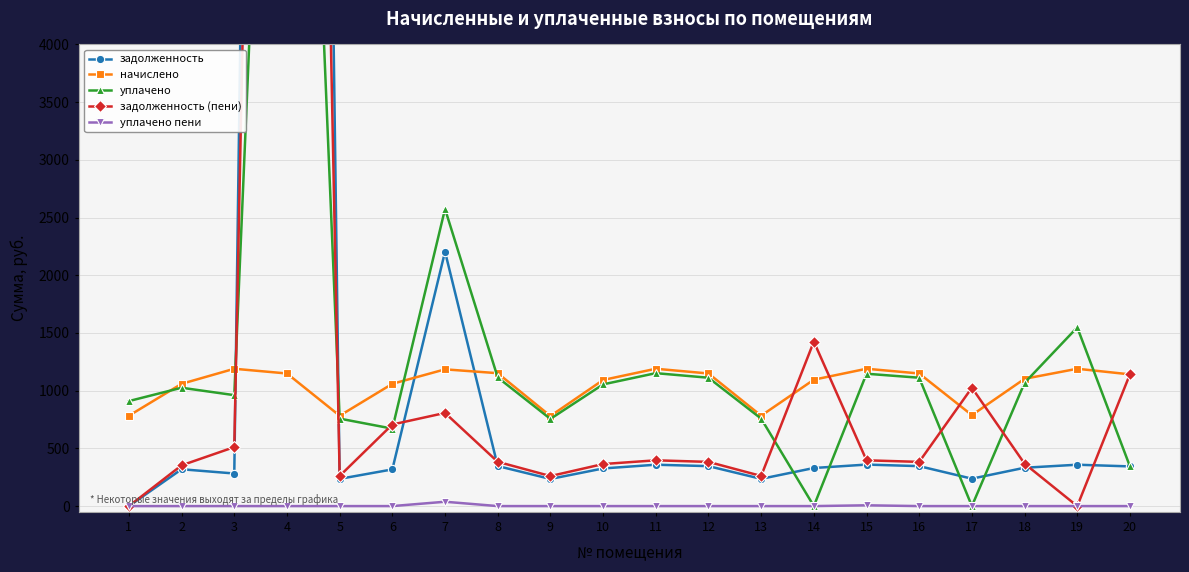

Where do задолженность and начислено first cross each other?

3 and 4